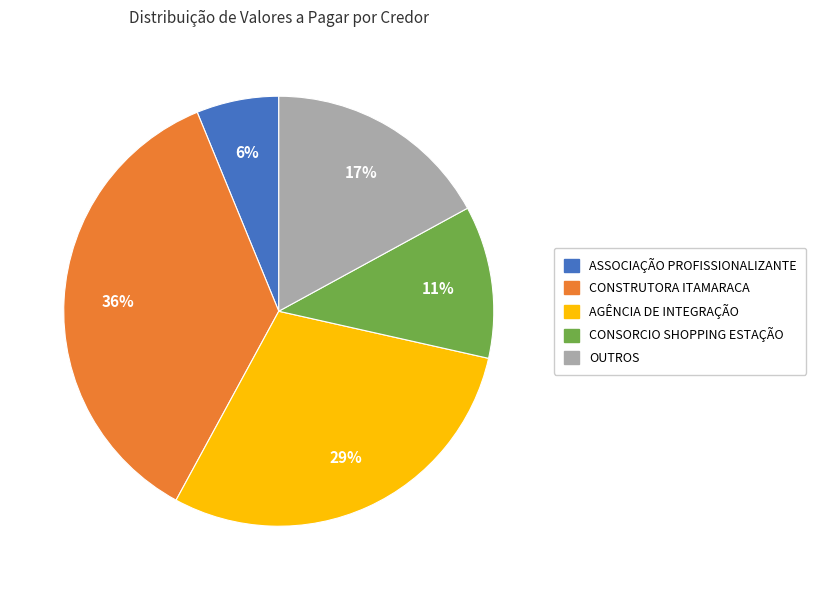

To the nearest percent, what is the difference between the OUTROS and ASSOCIAÇÃO PROFISSIONALIZANTE slice percentages?

11%